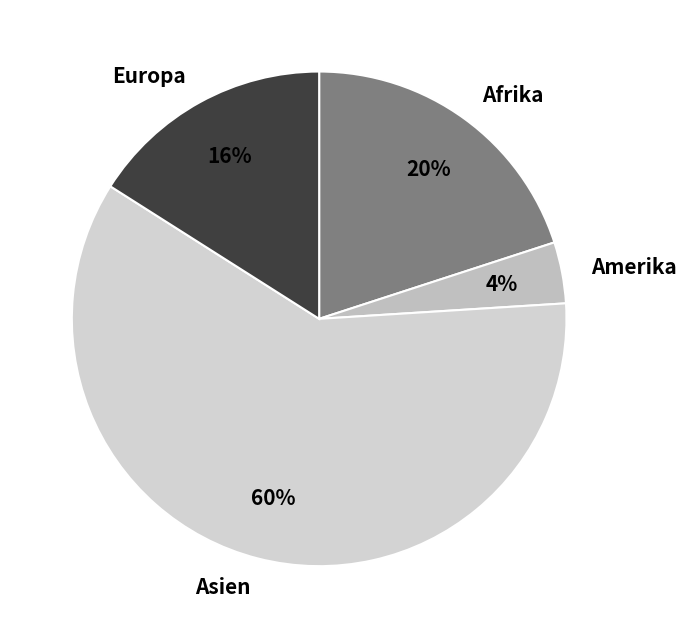

Is it true that Afrika is 13% of the pie?

False